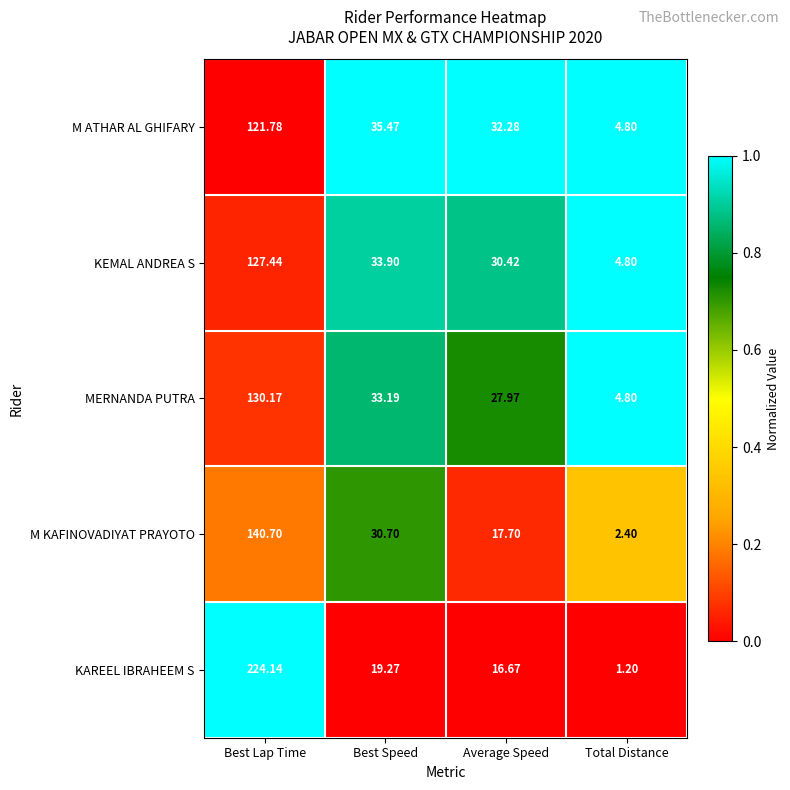

Where does the MERNANDA PUTRA series first go above 33?

Best Lap Time